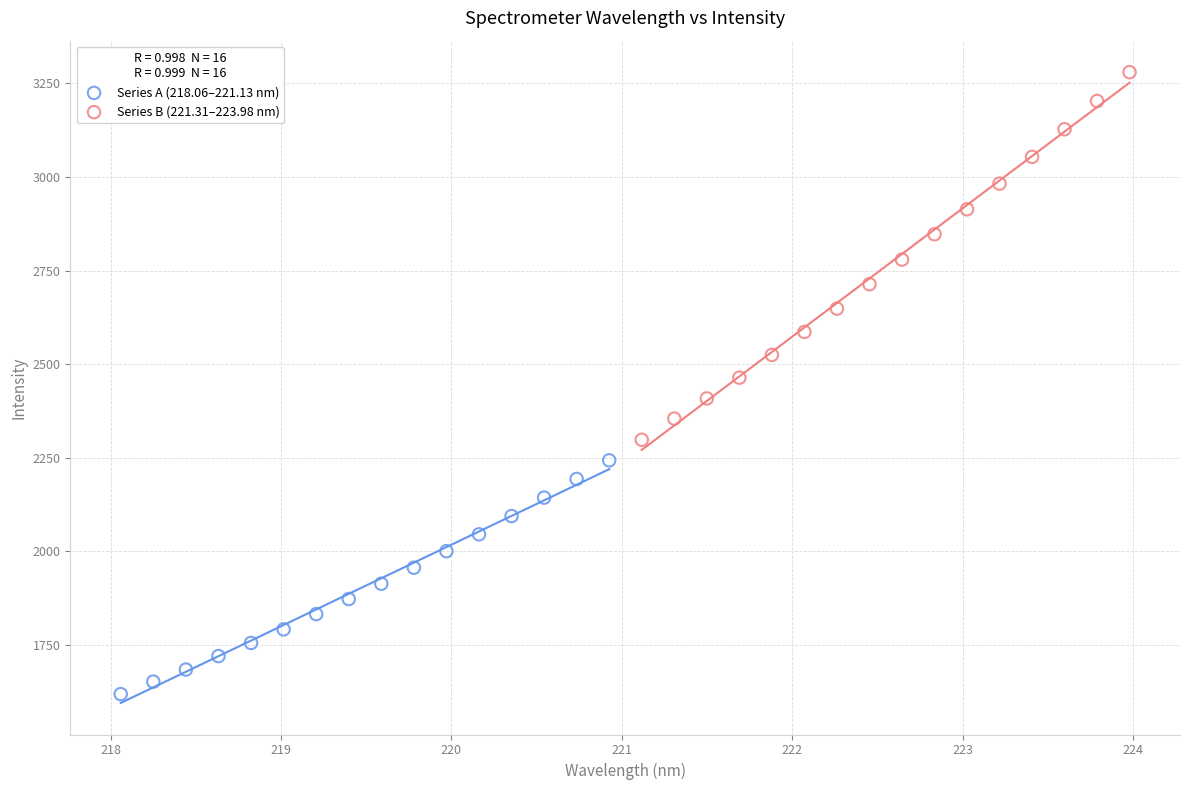

Which series reaches the maximum Y coordinate?

Series B (221.31–223.98 nm)